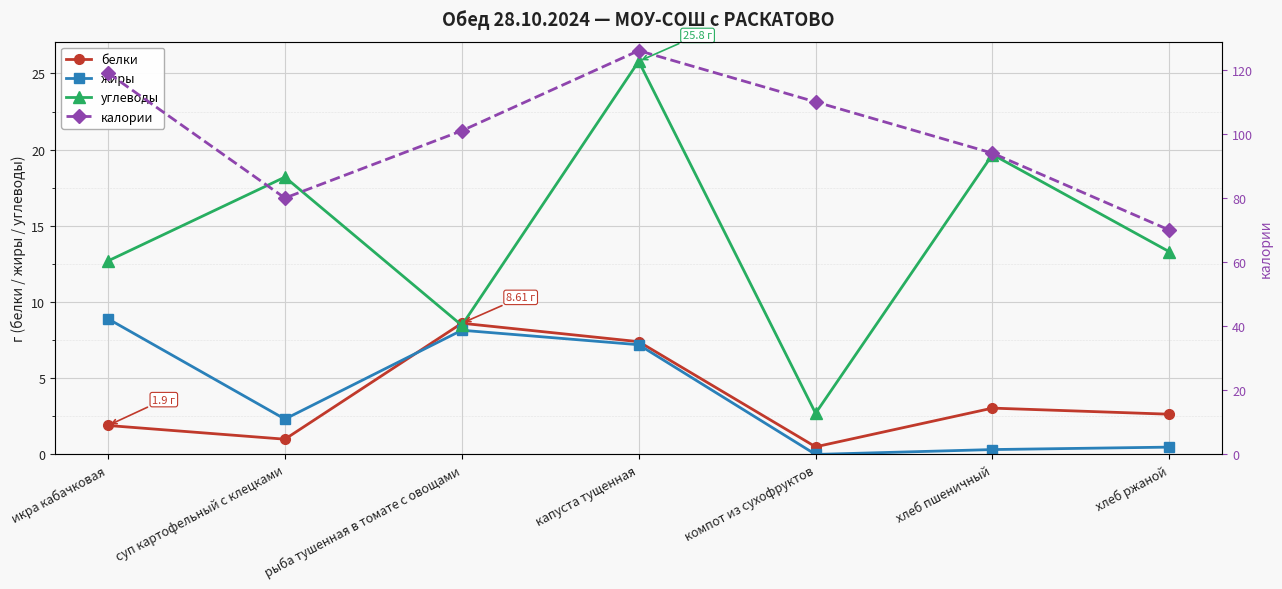

At which category is the sum across all series the highest?

капуста тущенная